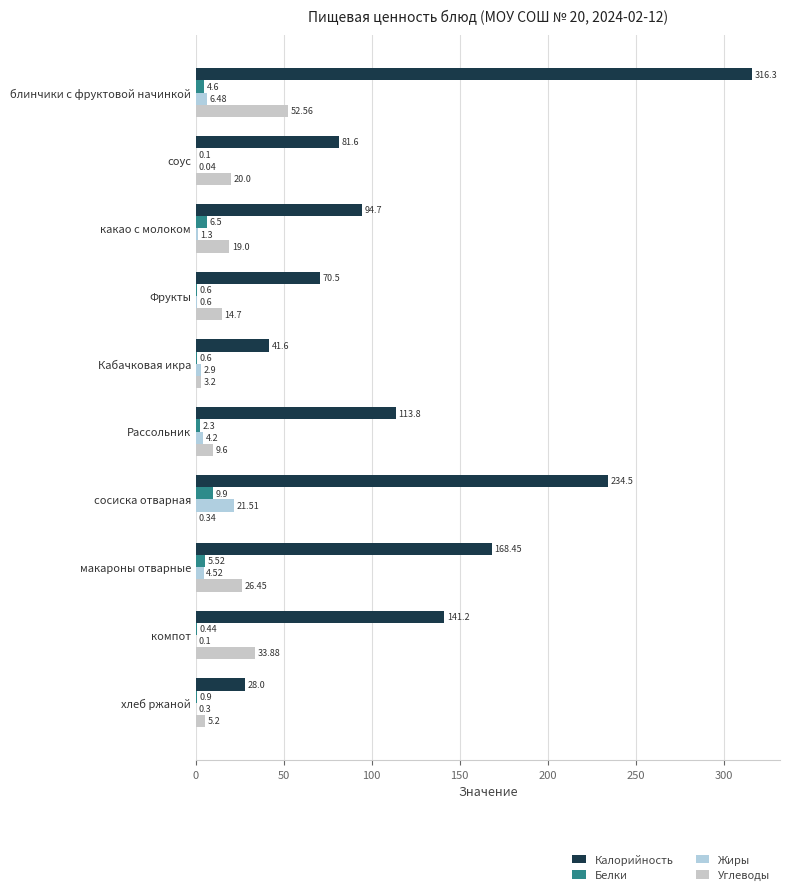

How many distinct data groups are displayed?

4